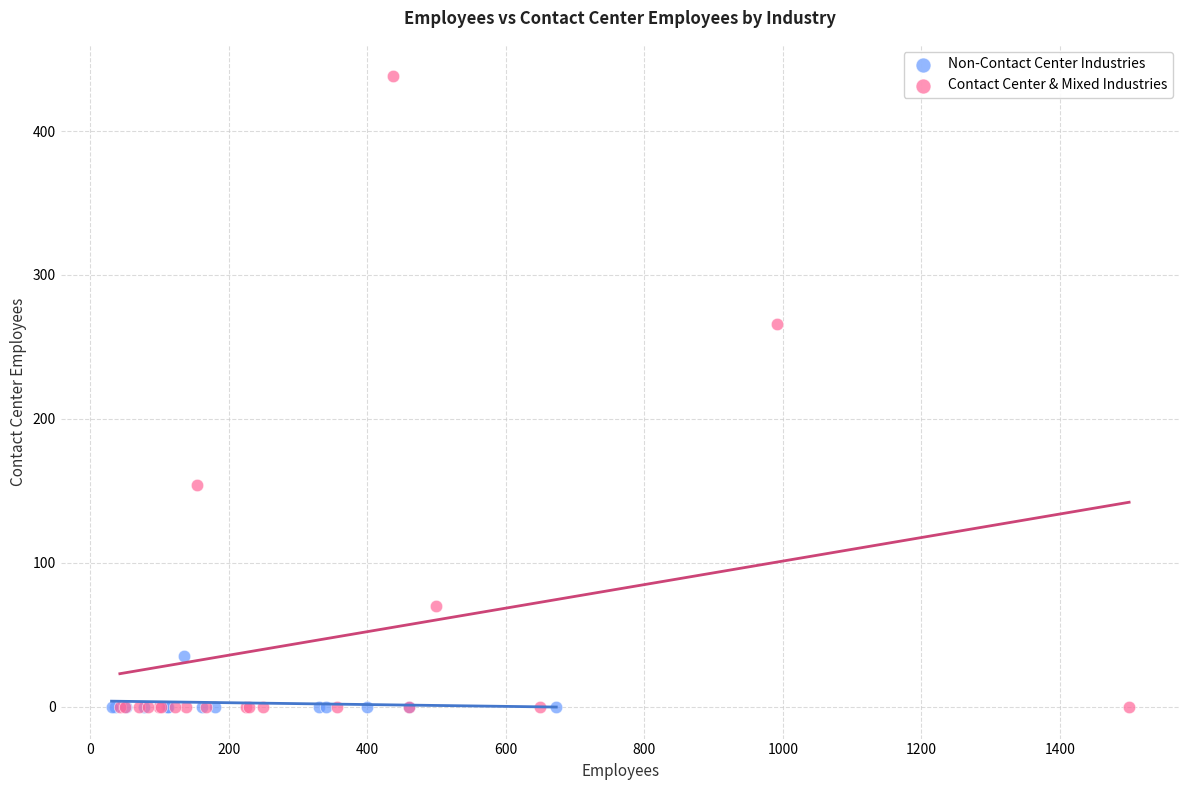

Which series contains the highest Y value?

Contact Center & Mixed Industries